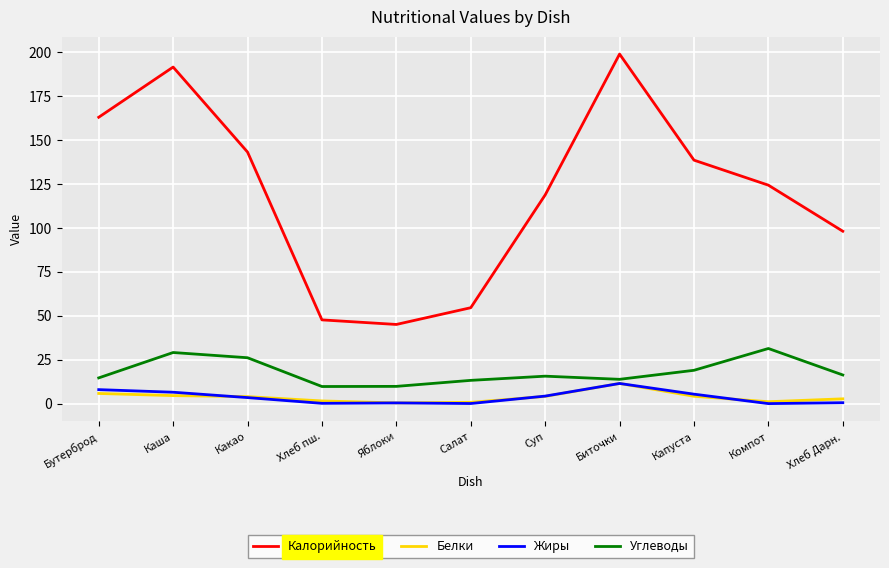

True or false: Белки and Калорийность cross at least once.

False